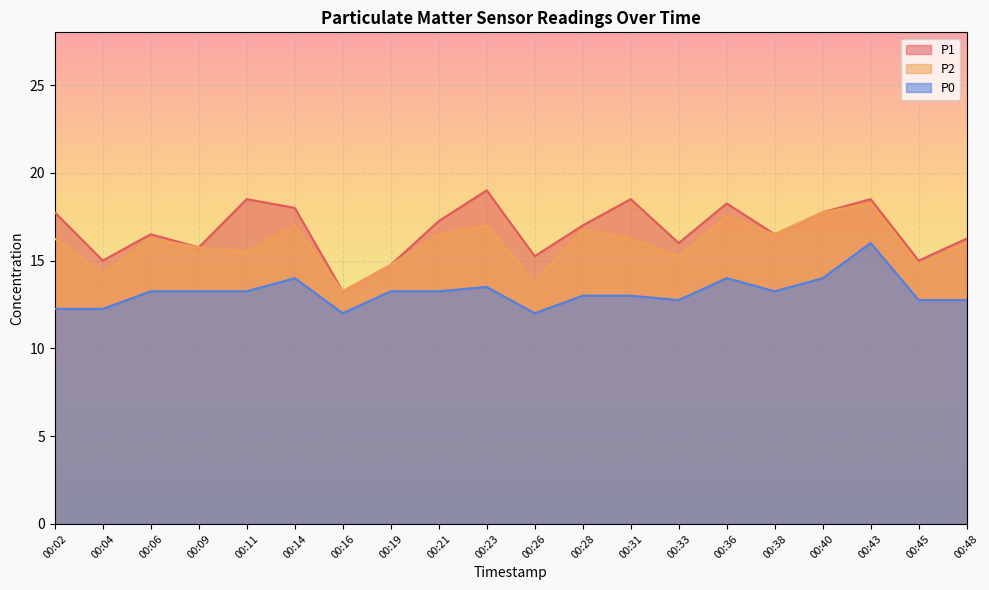

Where does the P1 series first go above 17?

00:02